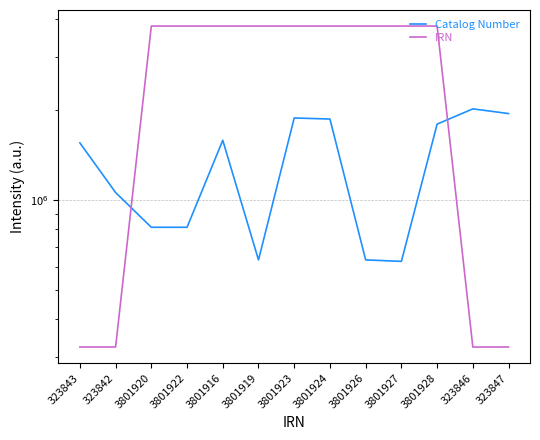

What position from the left is 323843?

1